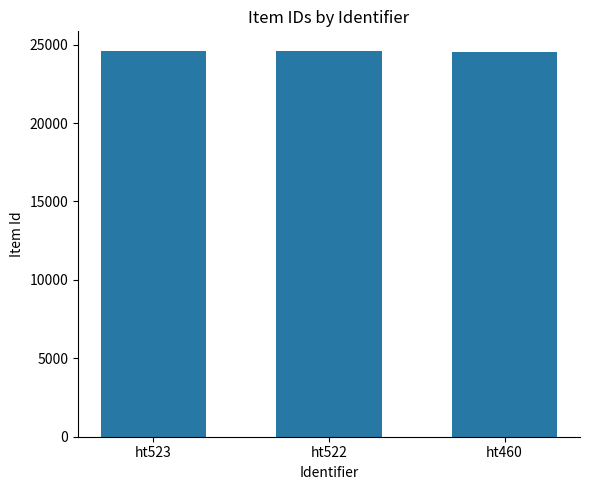

Is it true that the value at ht460 is 24556?

True